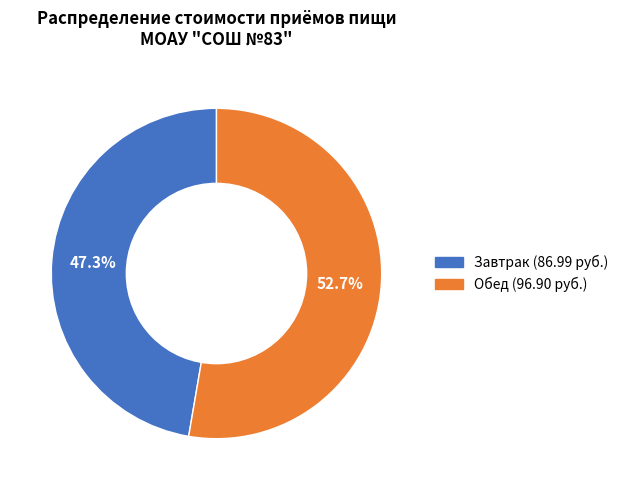

Combined, what portion of the pie is Обед and Завтрак?

100.0%